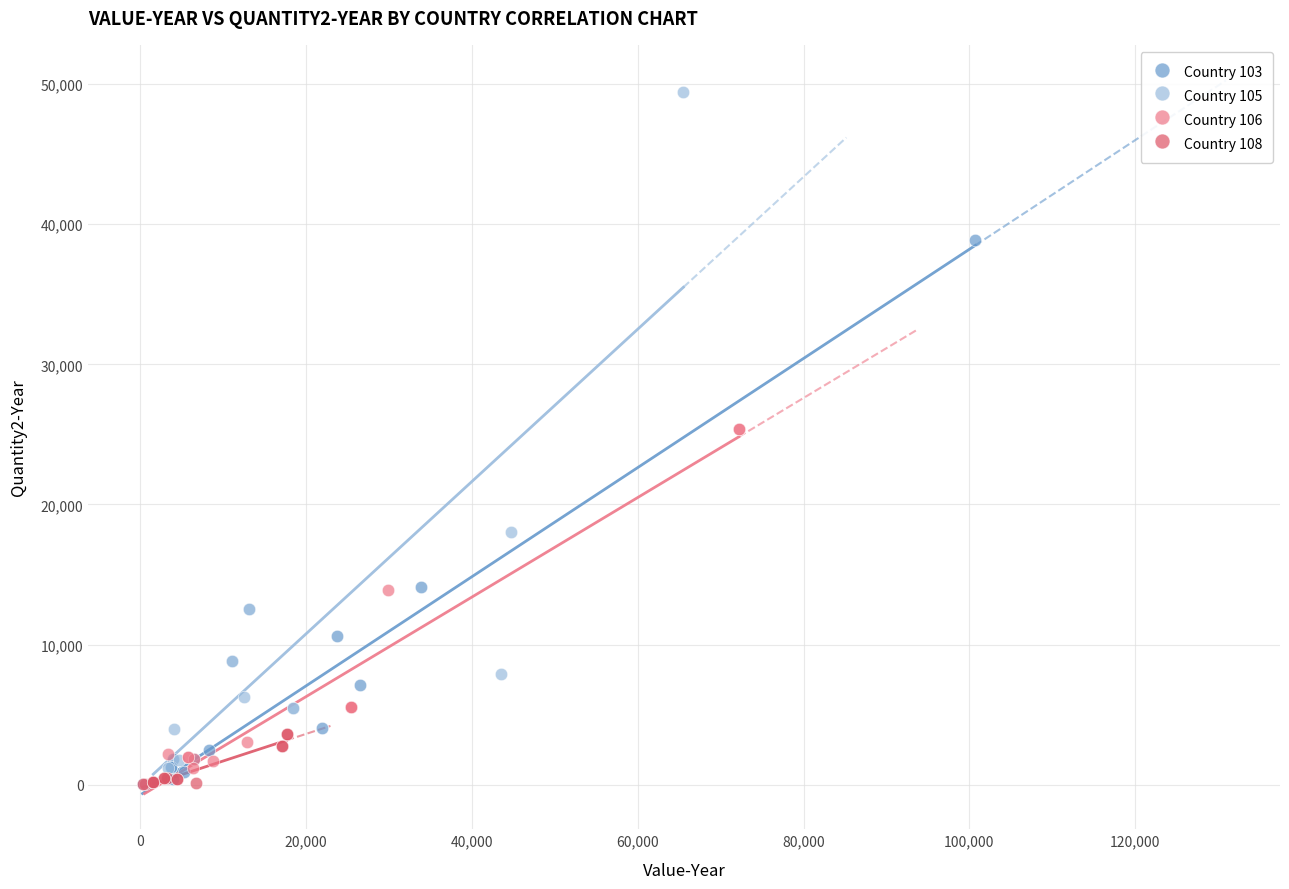

Which series reaches the maximum Y coordinate?

Country 105